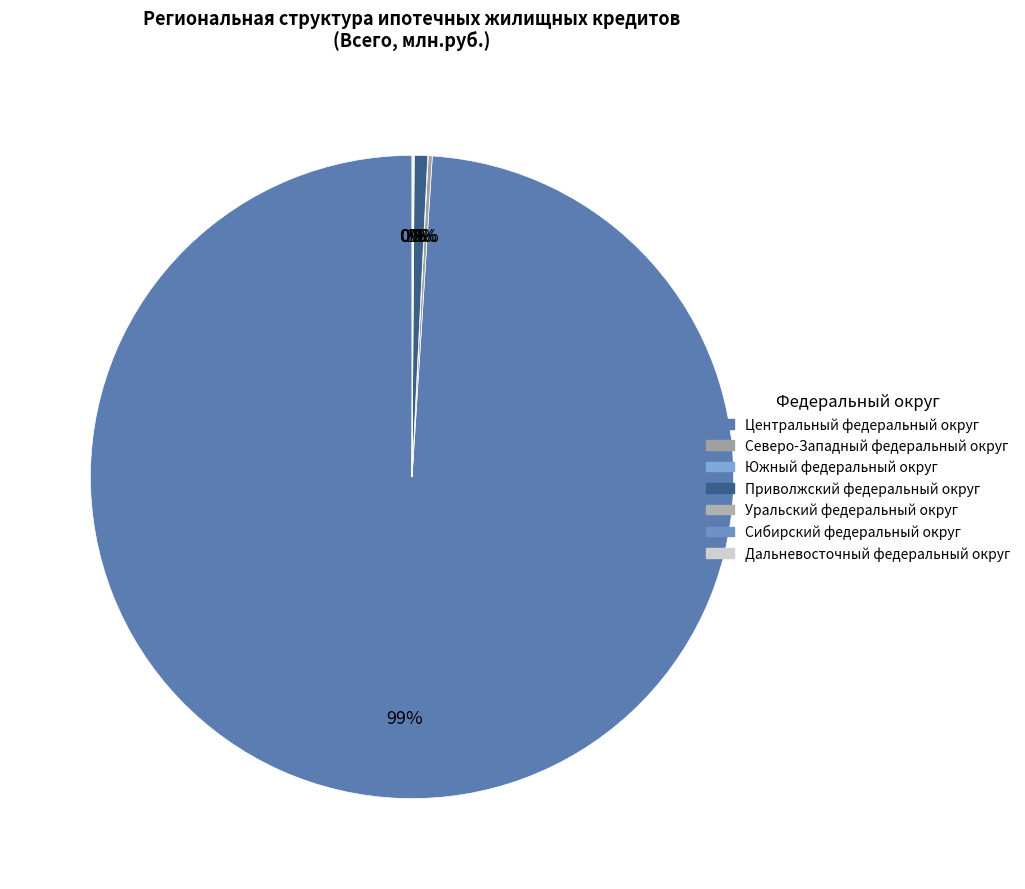

To the nearest percent, what is the difference between the largest and smallest slice percentages?

99%